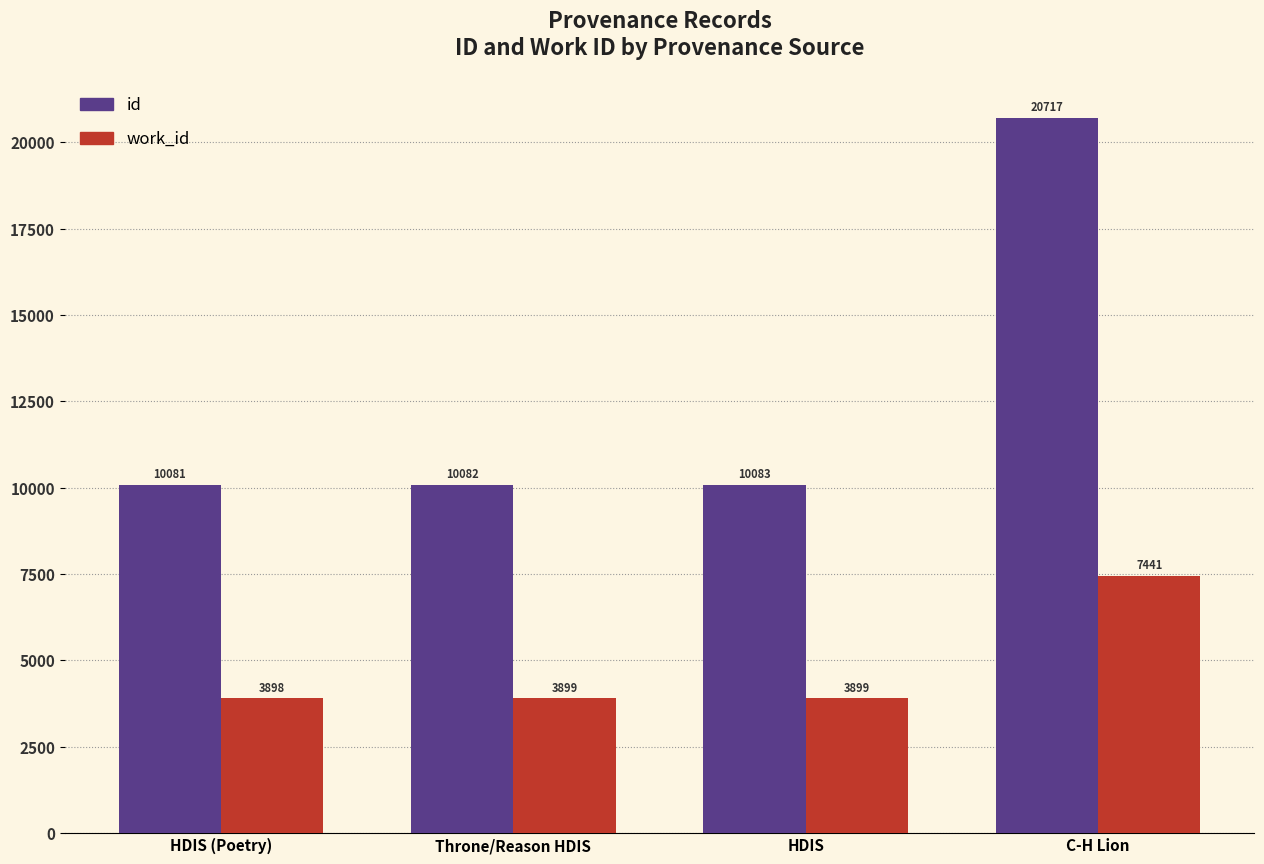

What is the label of the 2nd bar from the right?

HDIS